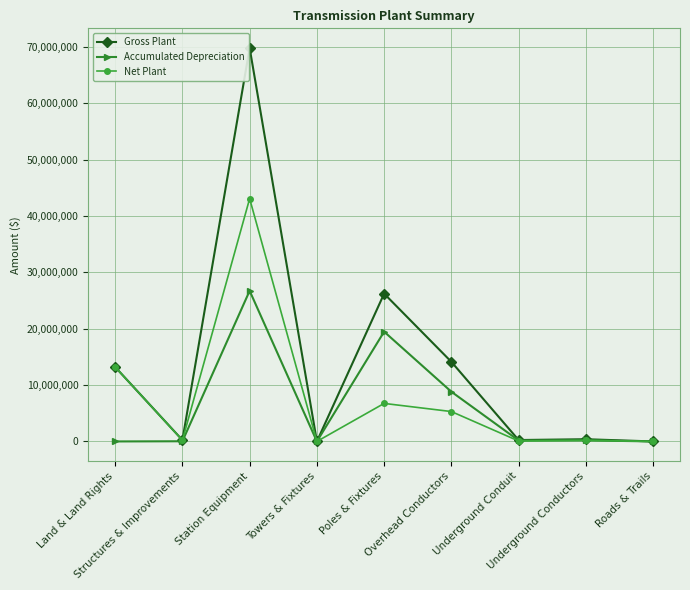

What is the value of the Gross Plant point at the 2nd from the left?

242234